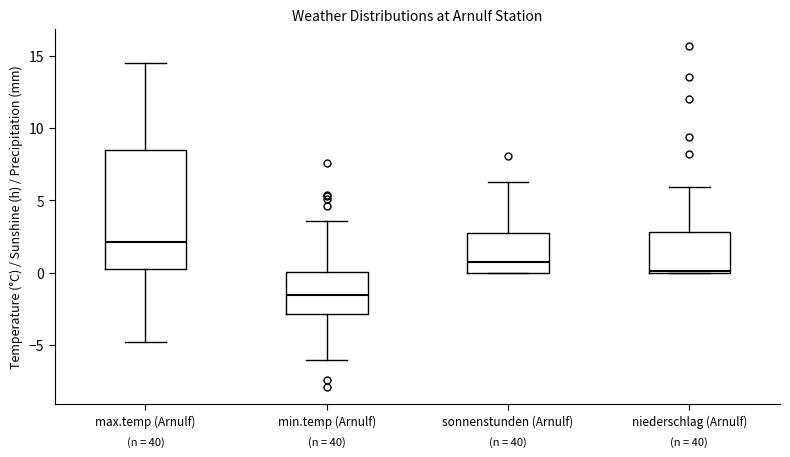

Where does the upper whisker of the box for niederschlag (Arnulf) end on the y-axis? The values are not printed on the chart, so give them approximately, as read against the axis.

6.0